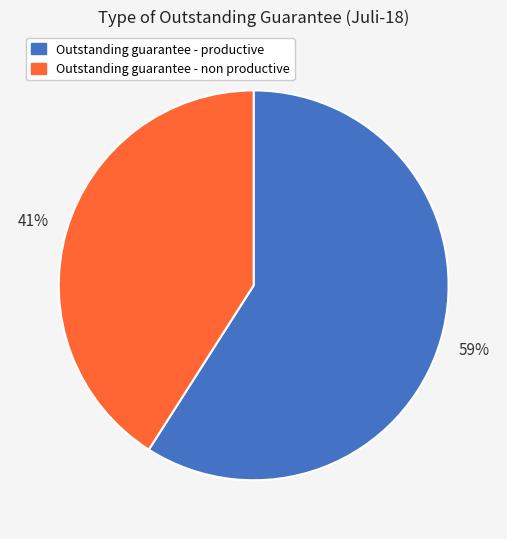

True or false: Outstanding guarantee - non productive accounts for 41% of the total.

True